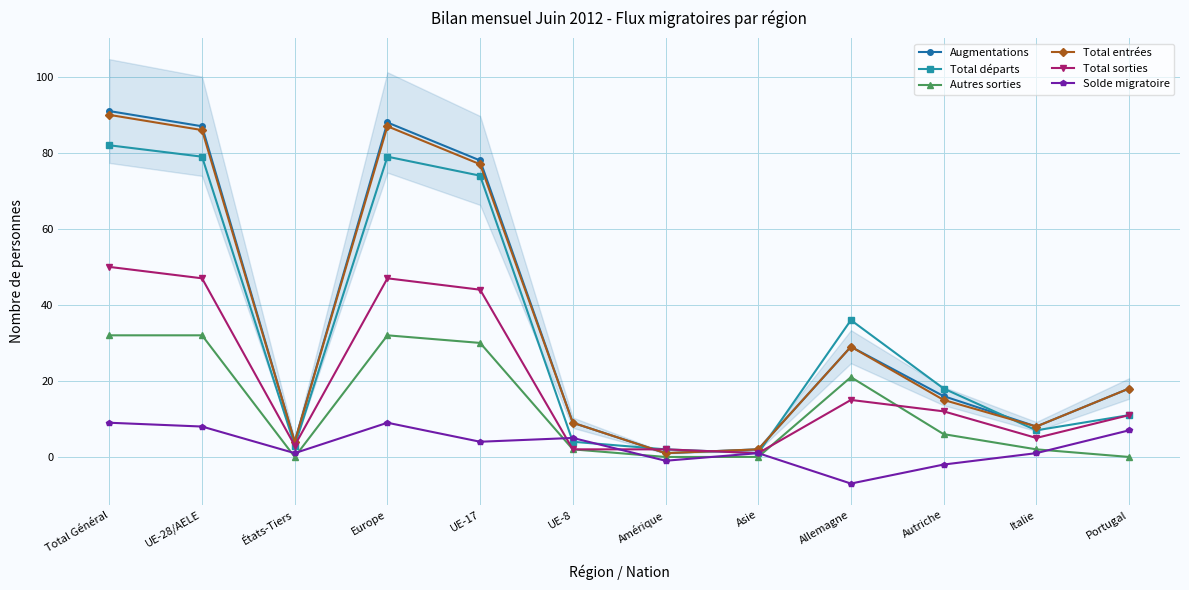

What is the label of the 1st point from the right?

Portugal